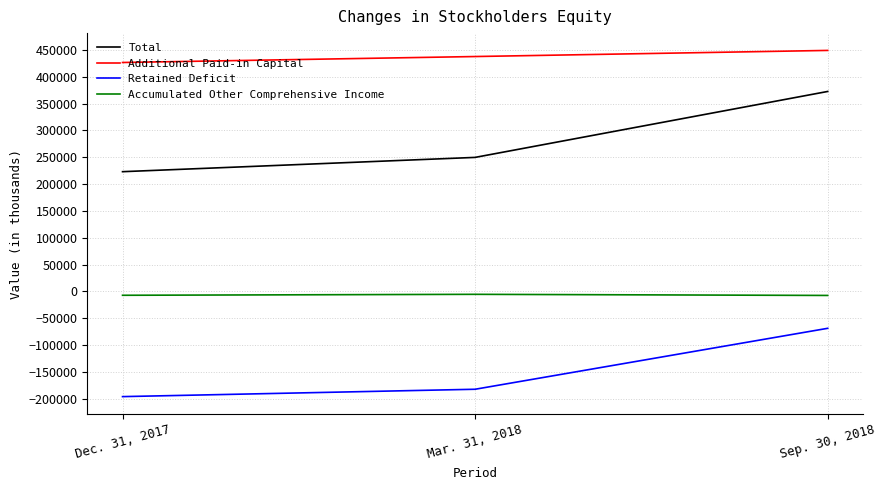

Which series has the widest spread of values?

Total